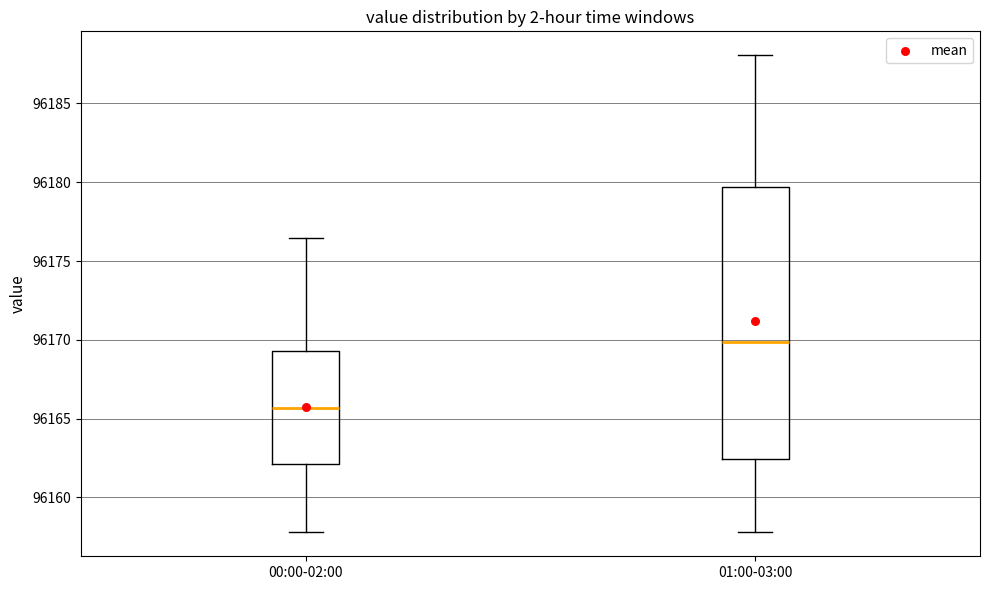

Where does the upper whisker of the box for 01:00-03:00 end on the y-axis? The values are not printed on the chart, so give them approximately, as read against the axis.

96188.0